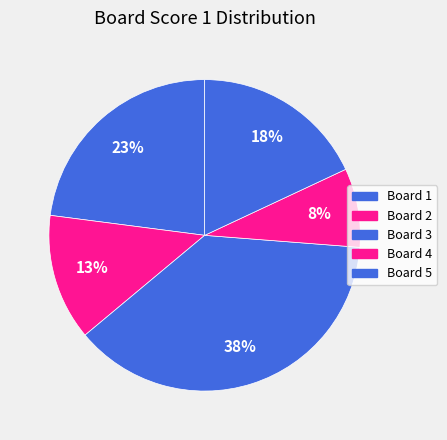

How many slices are in this pie chart?

5